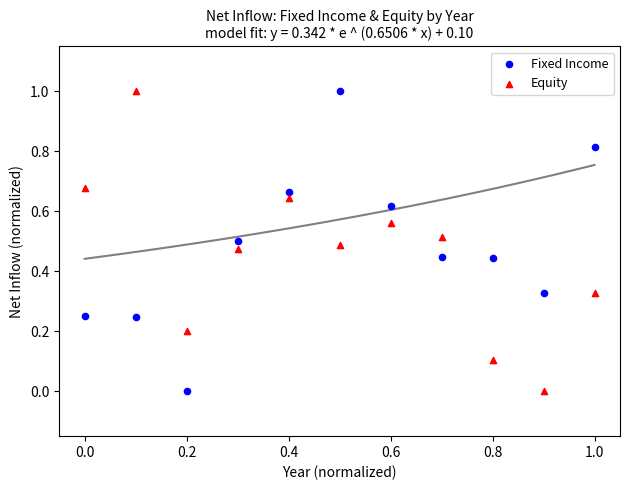

Across all data points, what is the range of X values (max minus min)?

1.0